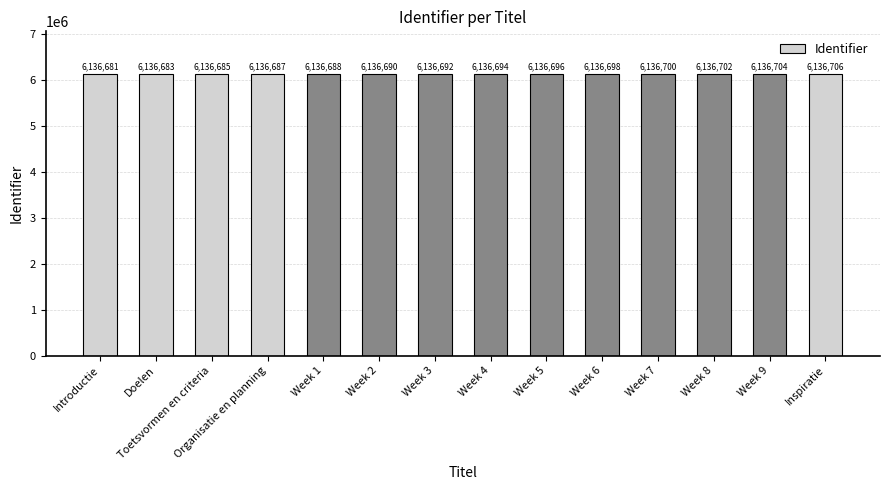

Rank the categories by value from highest to lowest.

Inspiratie, Week 9, Week 8, Week 7, Week 6, Week 5, Week 4, Week 3, Week 2, Week 1, Organisatie en planning, Toetsvormen en criteria, Doelen, Introductie